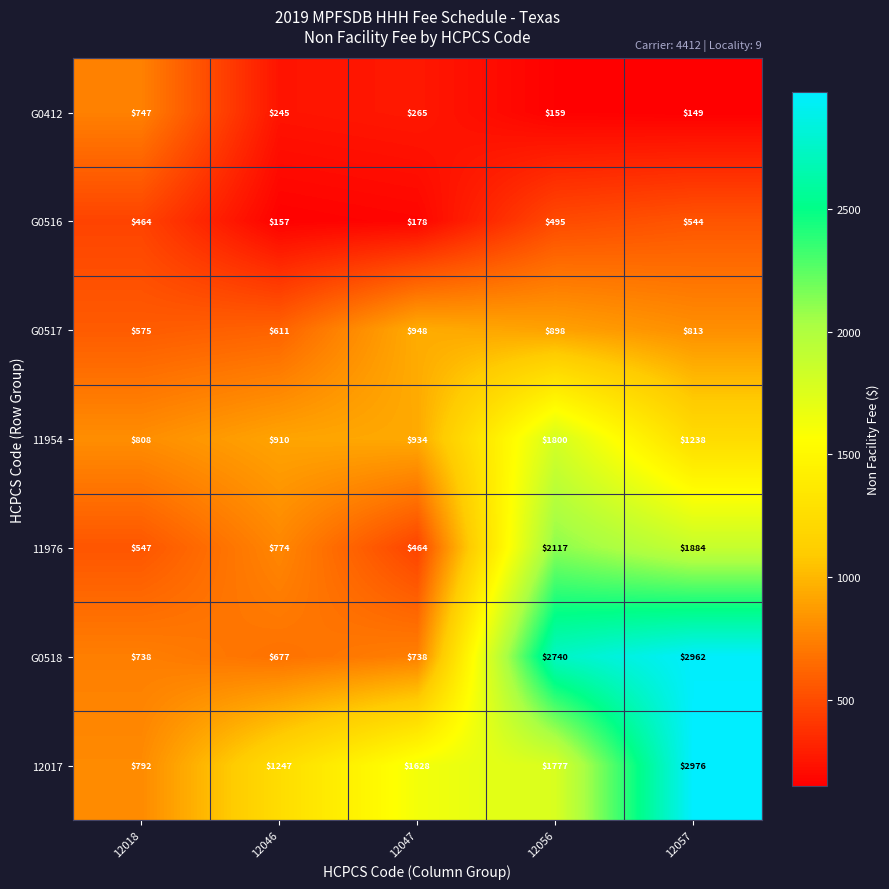

Rank the series by their maximum value, from highest to lowest.

12017, G0518, 11976, 11954, G0517, G0412, G0516